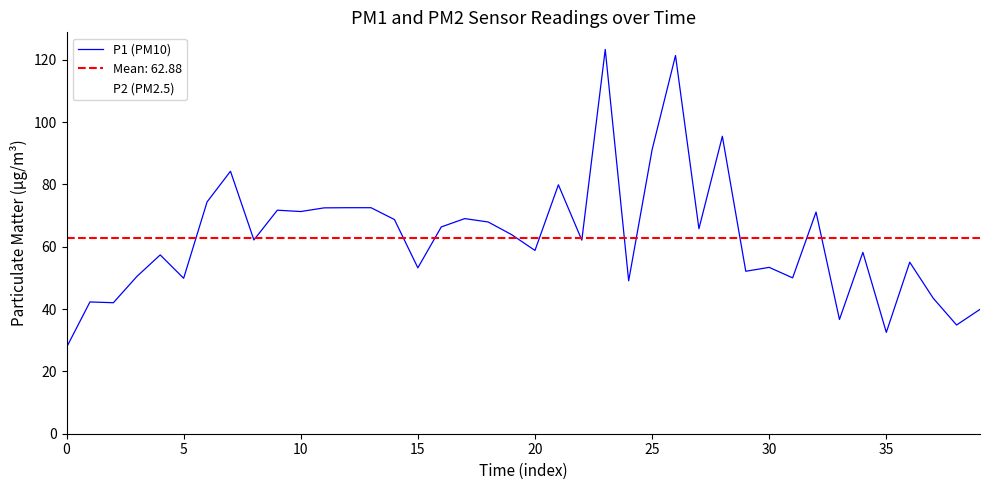

What is the lowest value of the P2 (PM2.5) series?

13.5